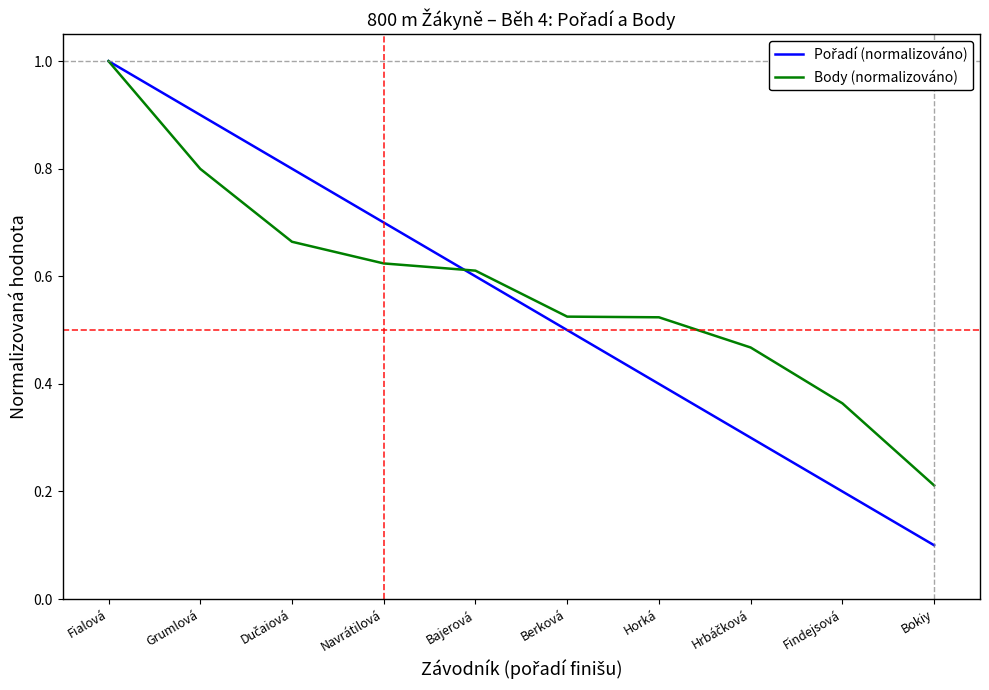

How many categories are shown in the chart?

10